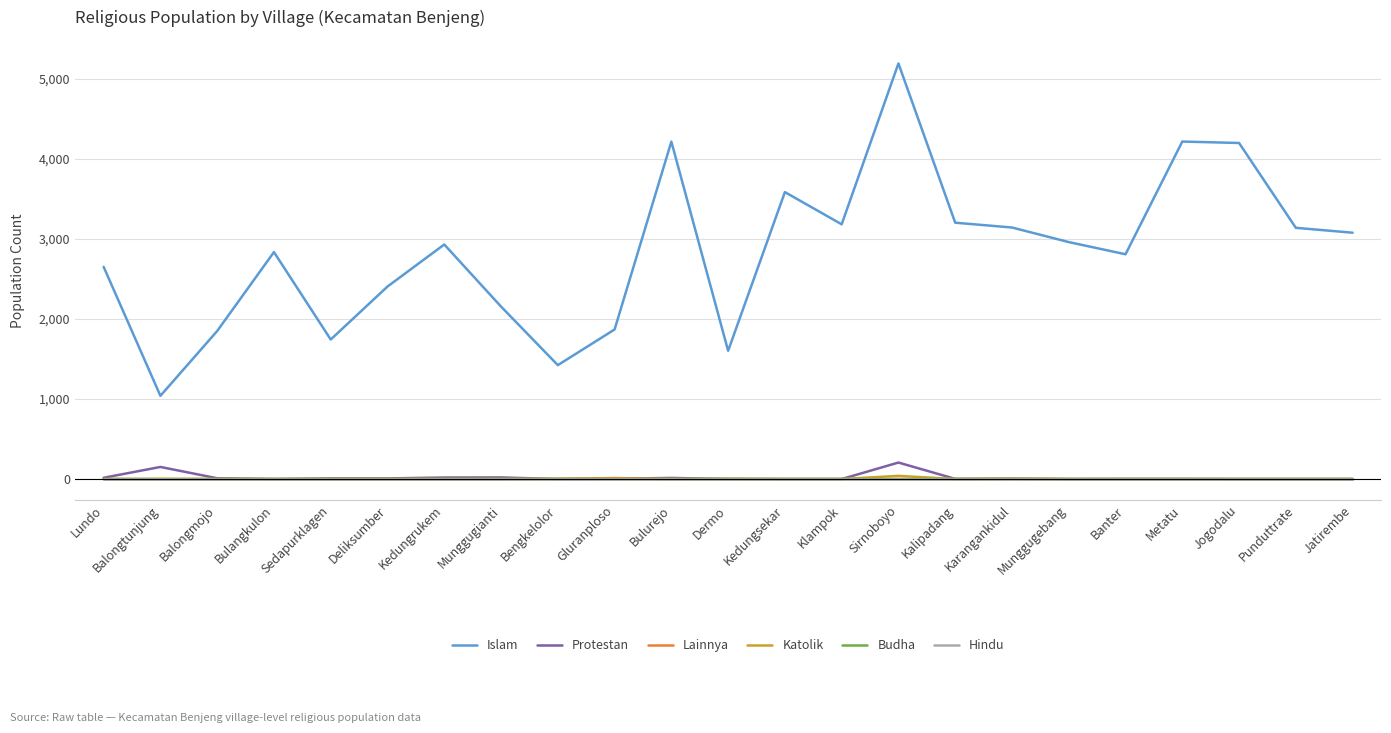

Which series has the widest spread of values?

Islam